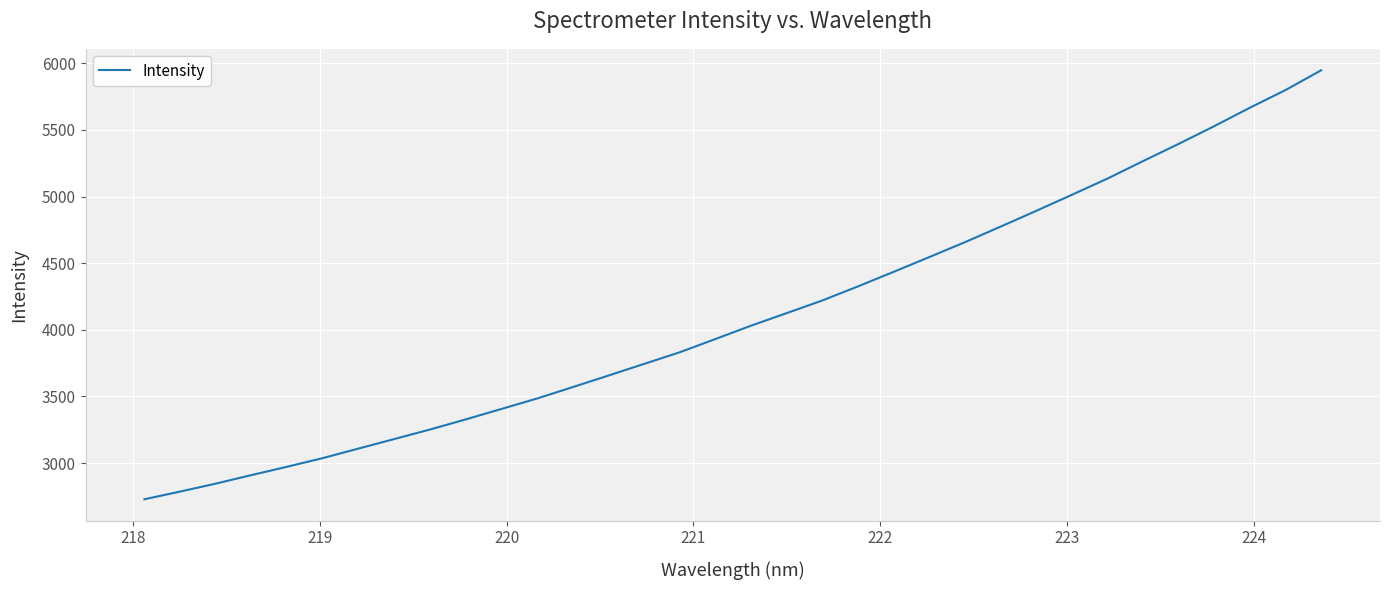

How many lines are shown in the chart?

1